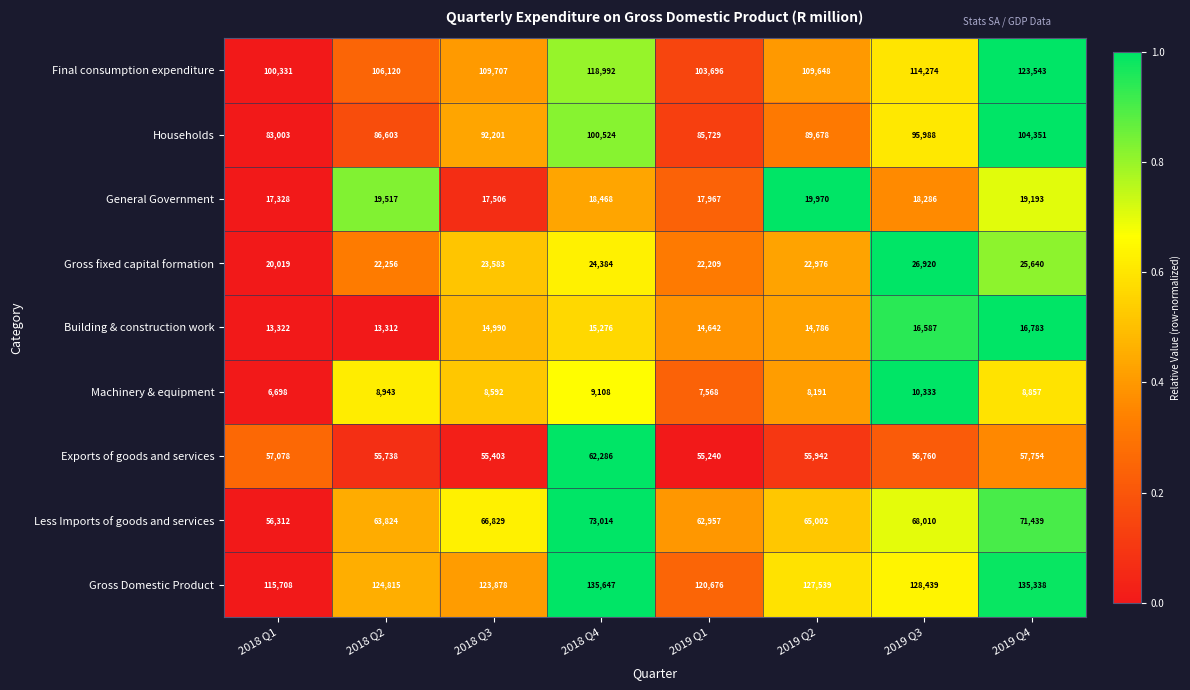

How many Final consumption expenditure values are between 106120 and 118992?

5